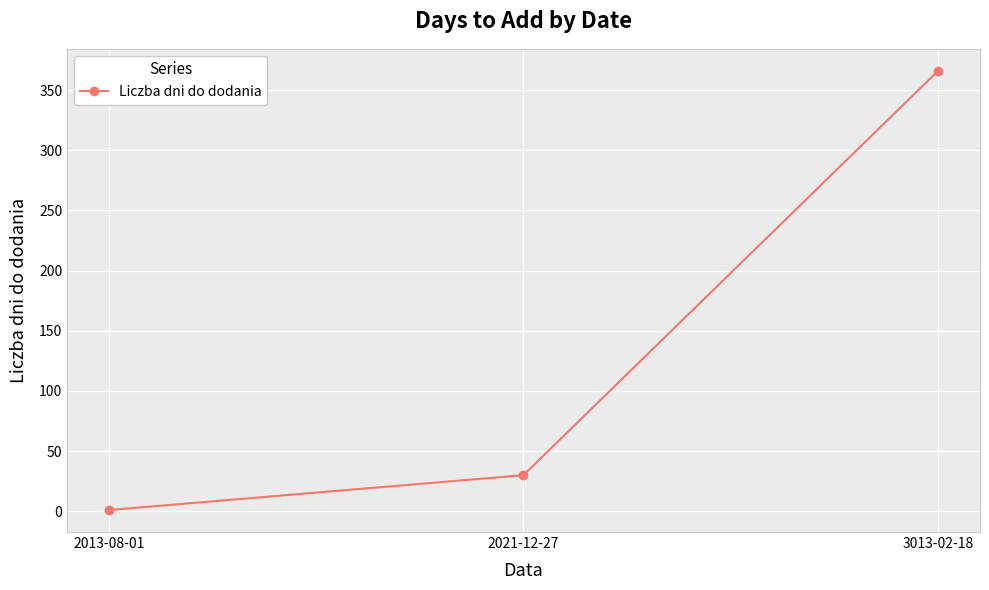

Reading left to right, extract all data points from this chart.

2013-08-01=1	2021-12-27=30	3013-02-18=366